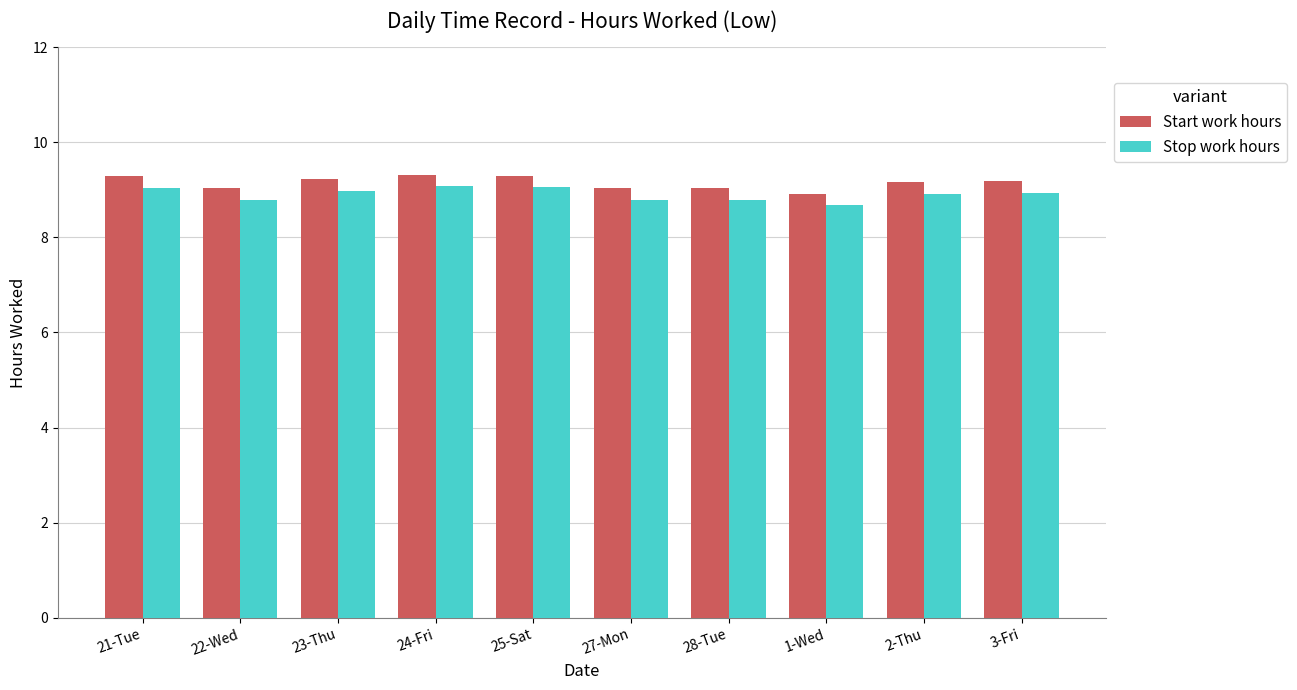

What is the smallest value displayed?

8.7